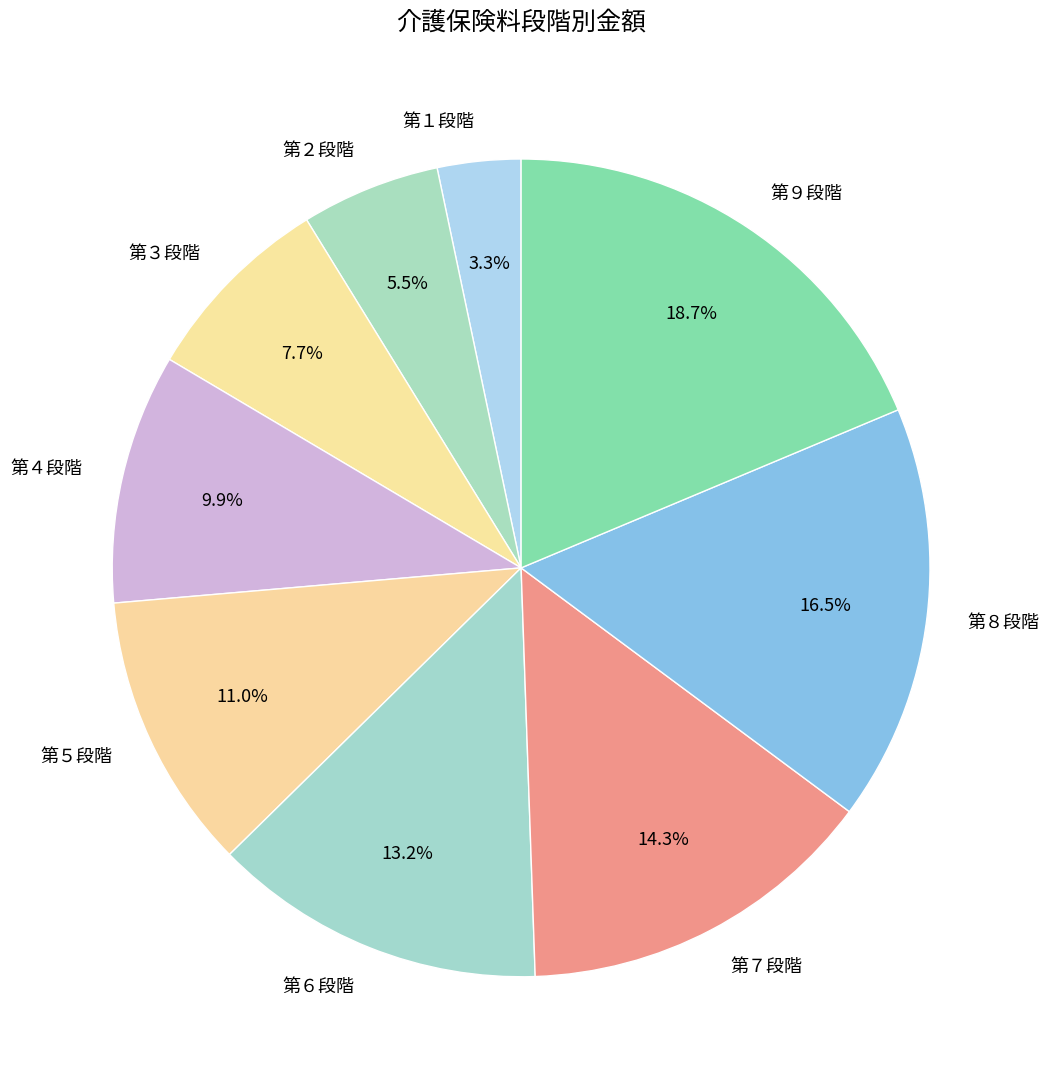

Between 第５段階 and 第９段階, which is larger?

第９段階